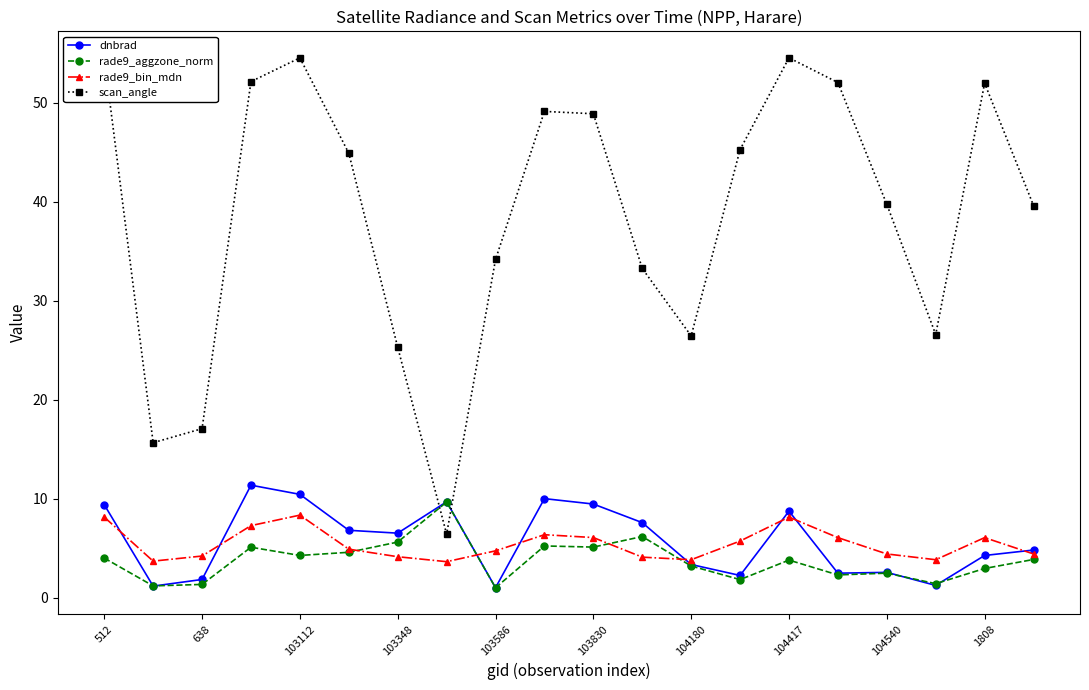

True or false: rade9_bin_mdn has more than 2 interior local peaks.

True